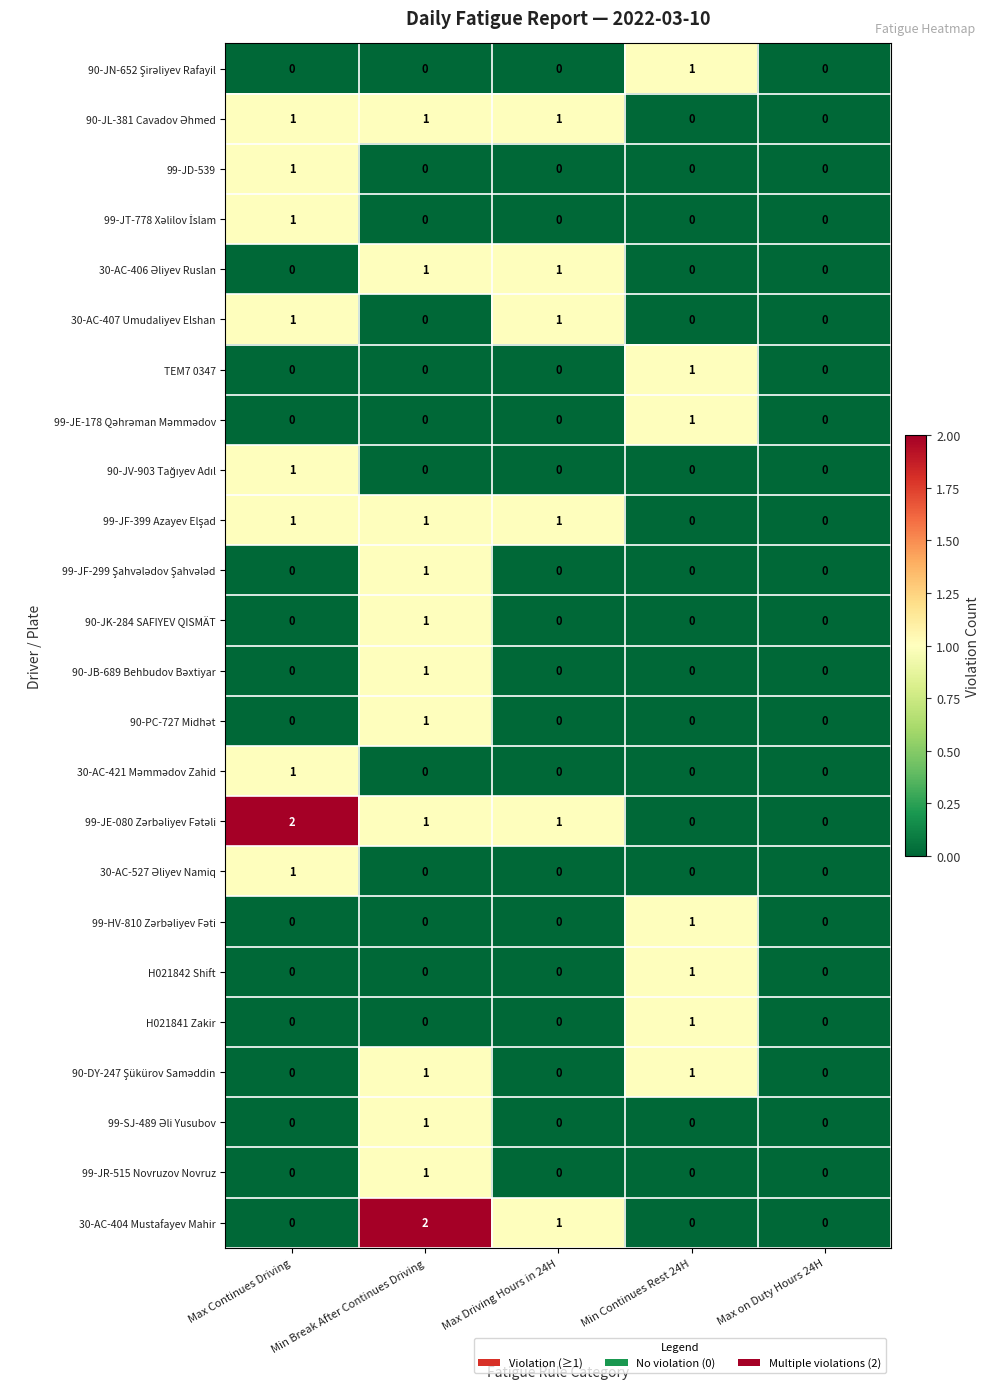

Count the number of categories in the chart.

5